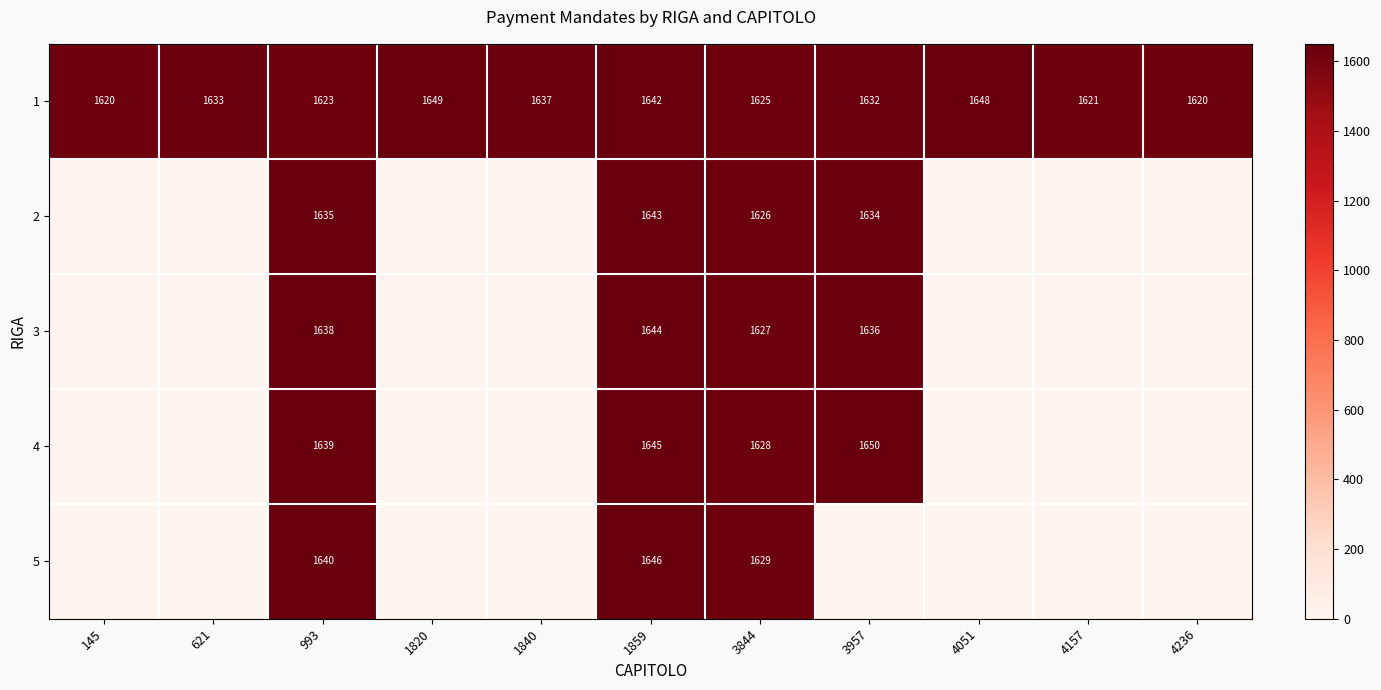

At how many categories does at least one series exceed 336?

11